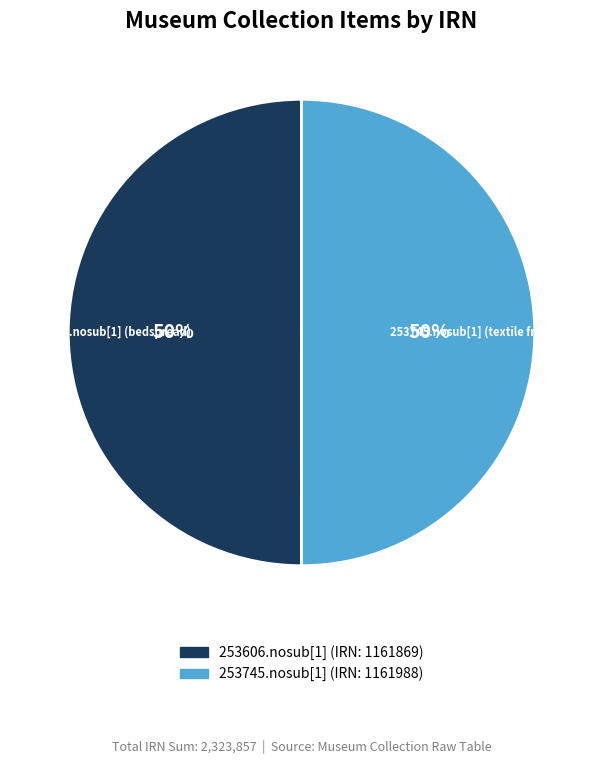

To the nearest percent, what is the average slice percentage?

50%